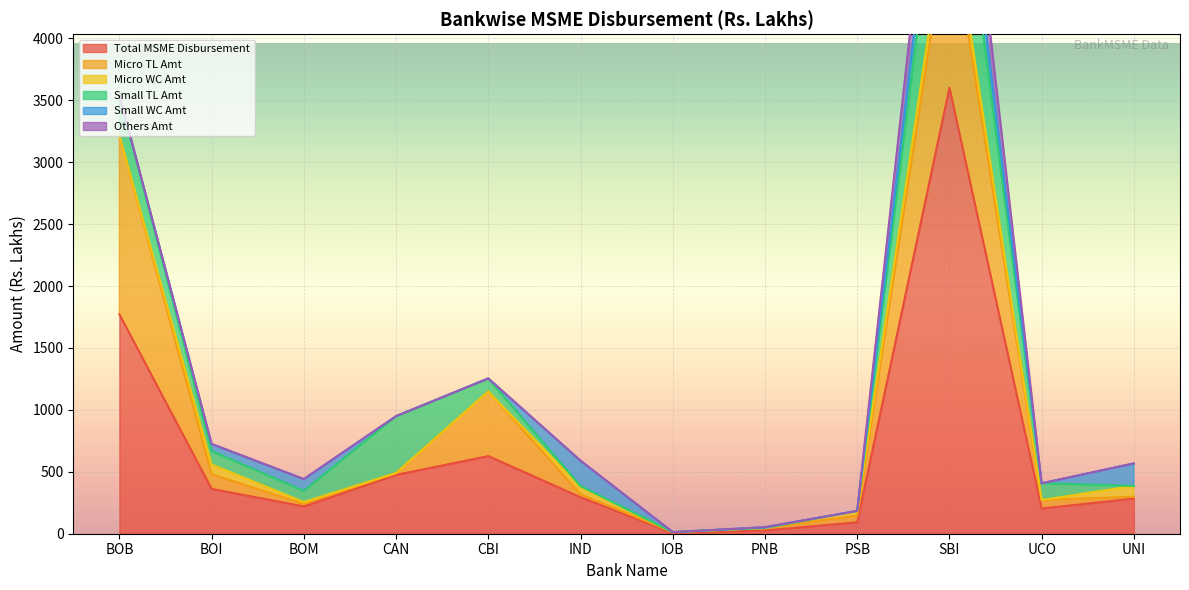

How many interior local peaks does the Total MSME Disbursement series have?

2